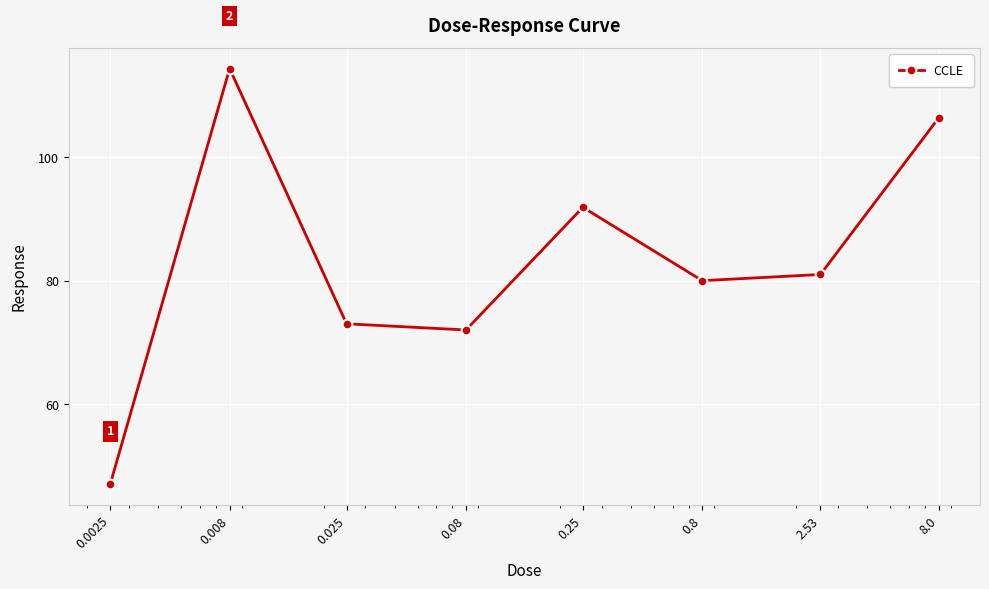

Is this an area chart (filled region under the line)?

No